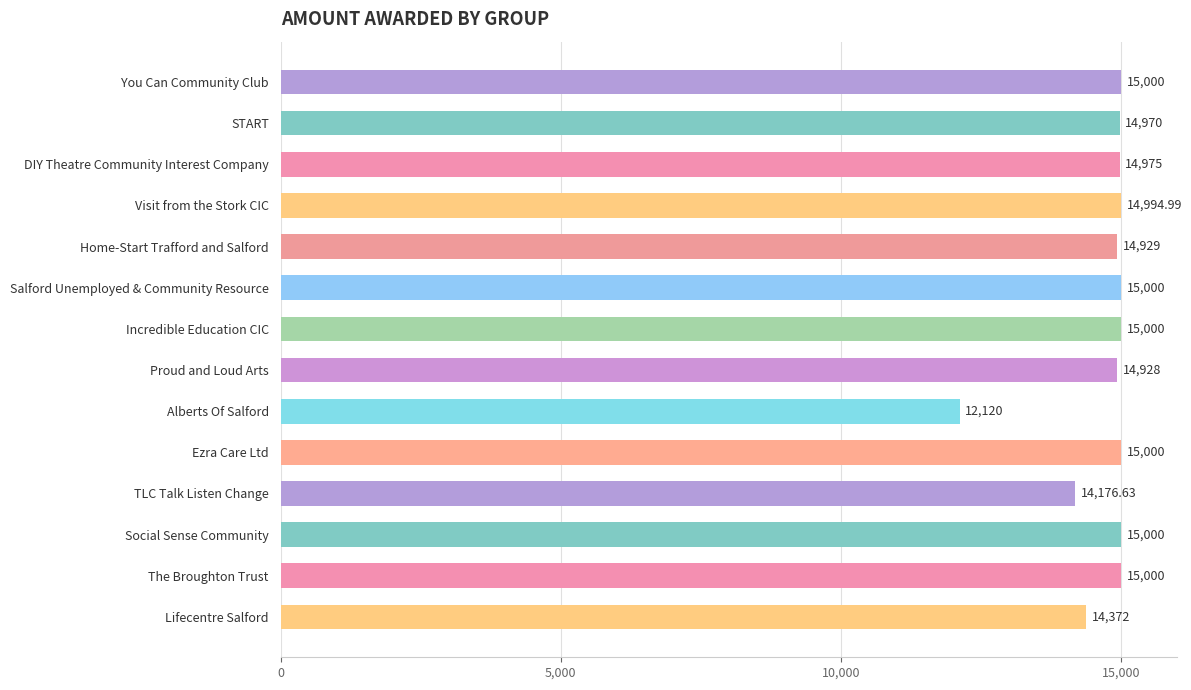

What is the minimum value shown in the chart?

12120.0